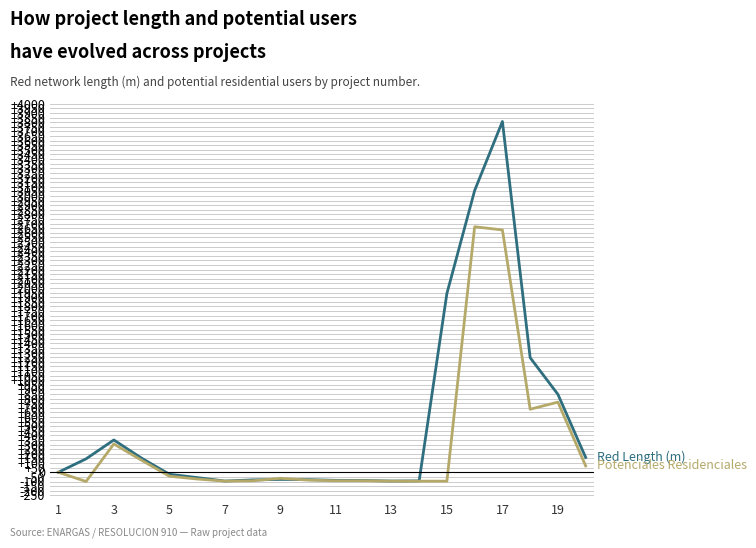

What is the smallest value displayed?

-100.0